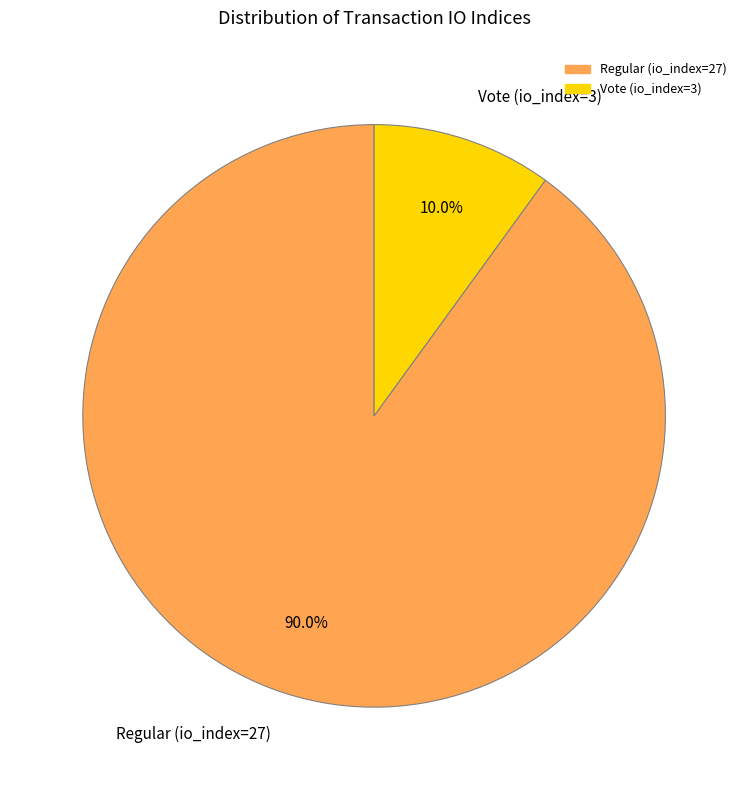

To the nearest percent, what is the difference between the largest and smallest slice percentages?

80%